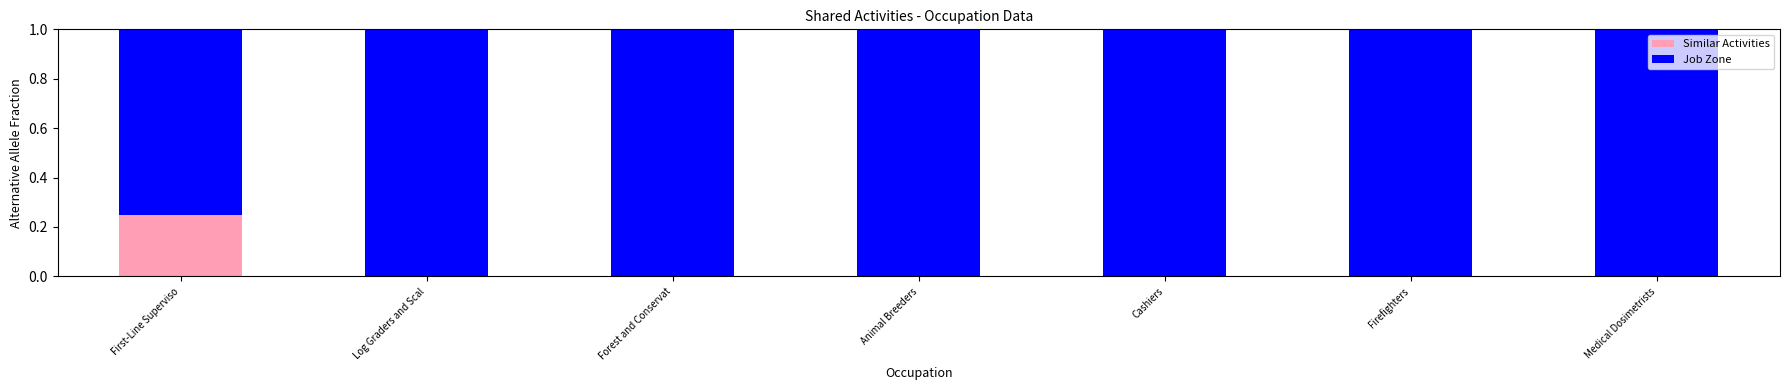

Is it true that Similar Activities equals 0.0 at Forest and Conservat?

True